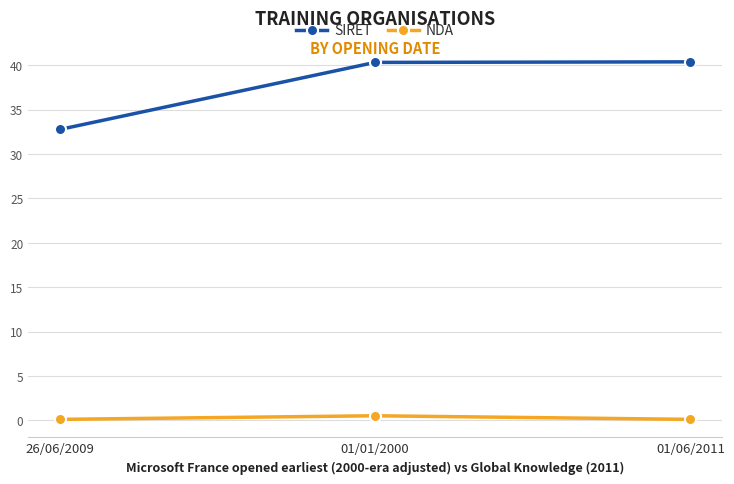

What is the lowest value of the SIRET series?

32.8